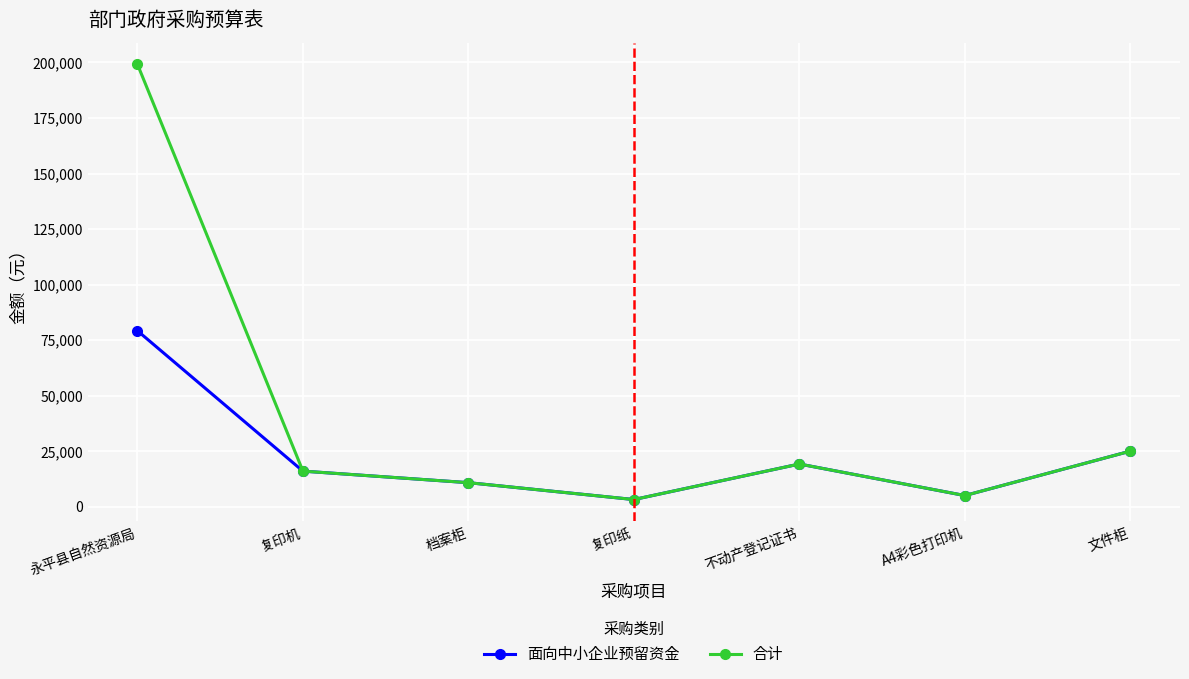

Is the value of 面向中小企业预留资金 at 文件柜 greater than the value of 合计 at A4彩色打印机?

Yes